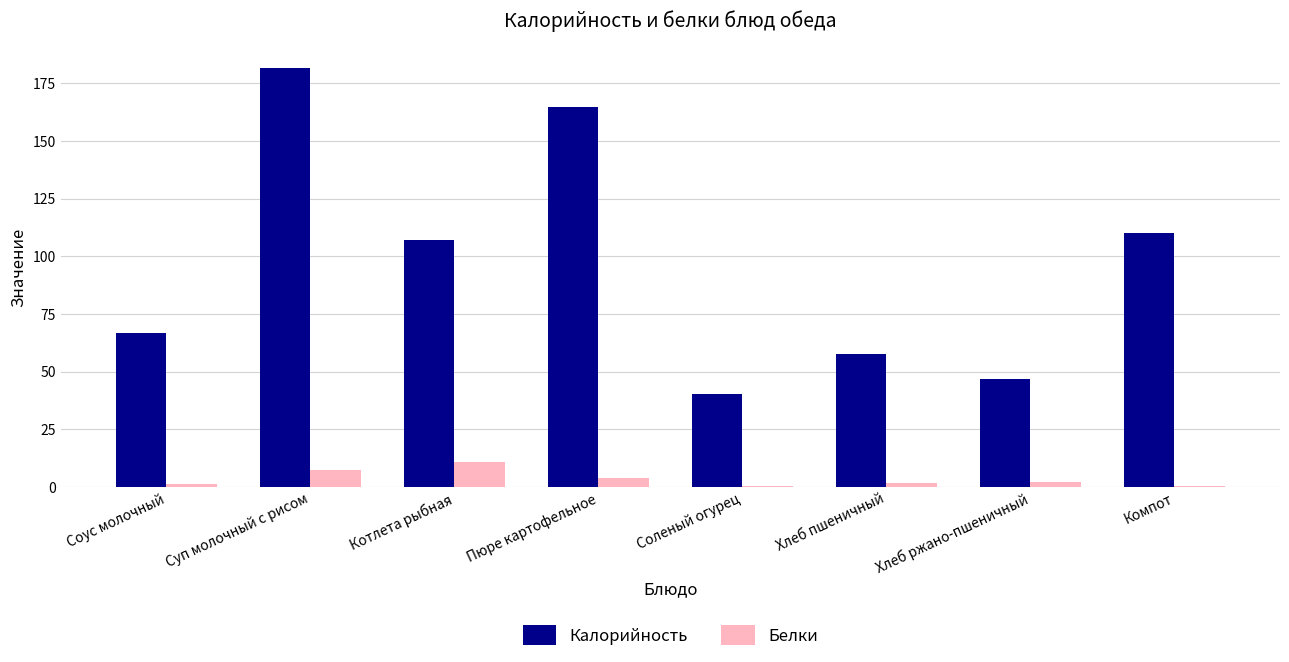

How many categories are shown in the chart?

8